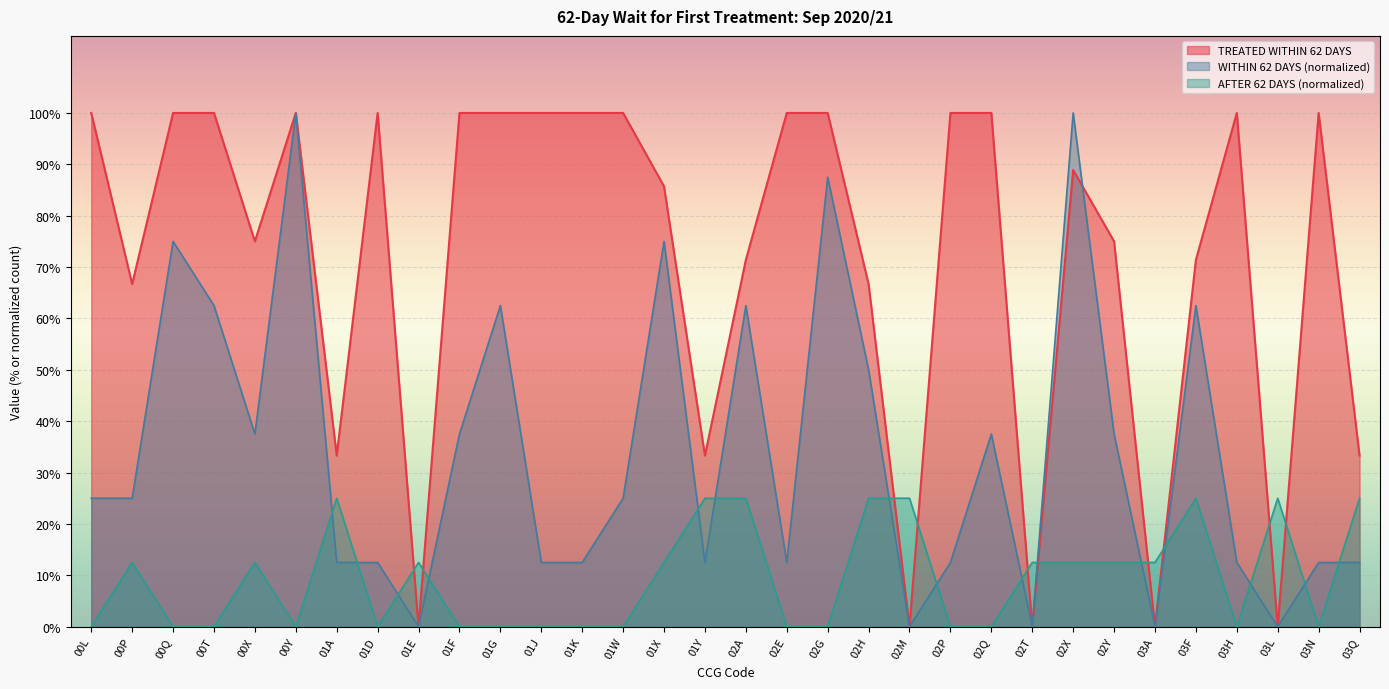

Reading right to left, list all the values displayed in this chart.

TREATED WITHIN 62 DAYS: 0.3	1.0	0.0	1.0	0.7	0.0	0.8	0.9	0.0	1.0	1.0	0.0	0.7	1.0	1.0	0.7	0.3	0.9	1.0	1.0	1.0	1.0	1.0	0.0	1.0	0.3	1.0	0.8	1.0	1.0	0.7	1.0
WITHIN 62 DAYS: 0.1	0.1	0.0	0.1	0.6	0.0	0.4	1.0	0.0	0.4	0.1	0.0	0.5	0.9	0.1	0.6	0.1	0.8	0.2	0.1	0.1	0.6	0.4	0.0	0.1	0.1	1.0	0.4	0.6	0.8	0.2	0.2
AFTER 62 DAYS: 0.2	0.0	0.2	0.0	0.2	0.1	0.1	0.1	0.1	0.0	0.0	0.2	0.2	0.0	0.0	0.2	0.2	0.1	0.0	0.0	0.0	0.0	0.0	0.1	0.0	0.2	0.0	0.1	0.0	0.0	0.1	0.0